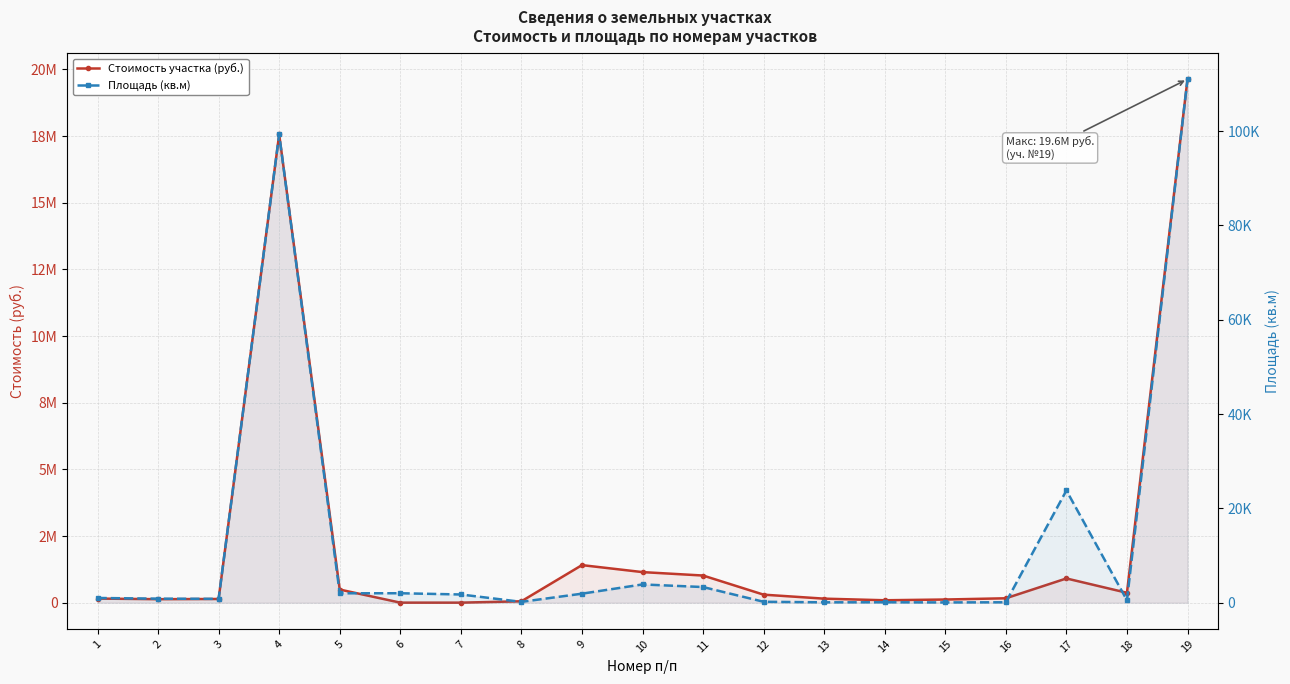

What is the greatest value displayed?

19636304.6